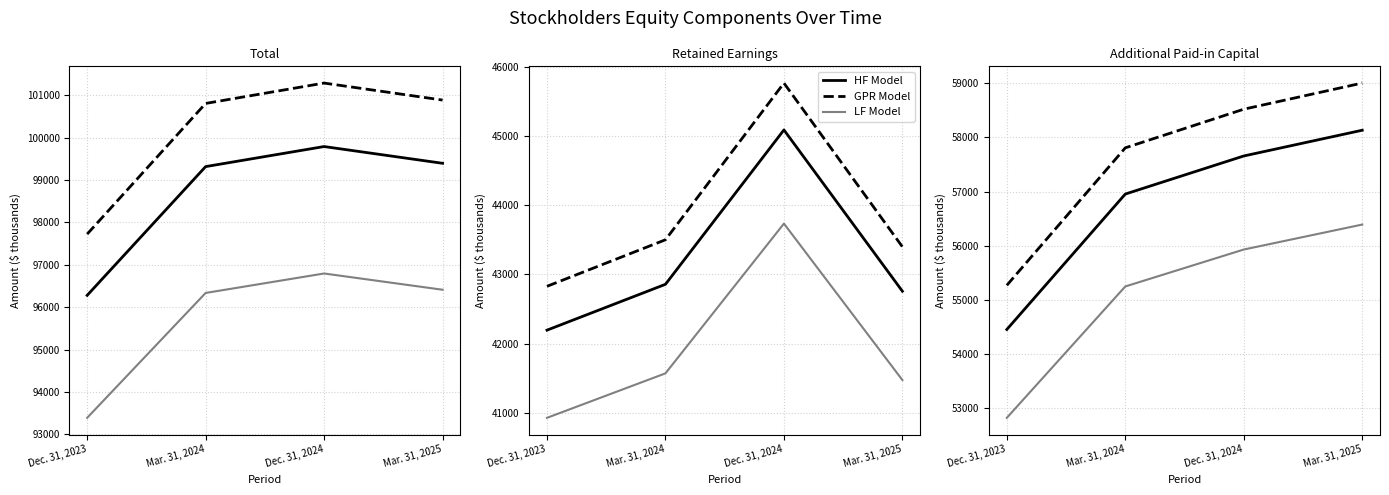

True or false: GPR Model has more than 0 points higher than both neighbors.

False